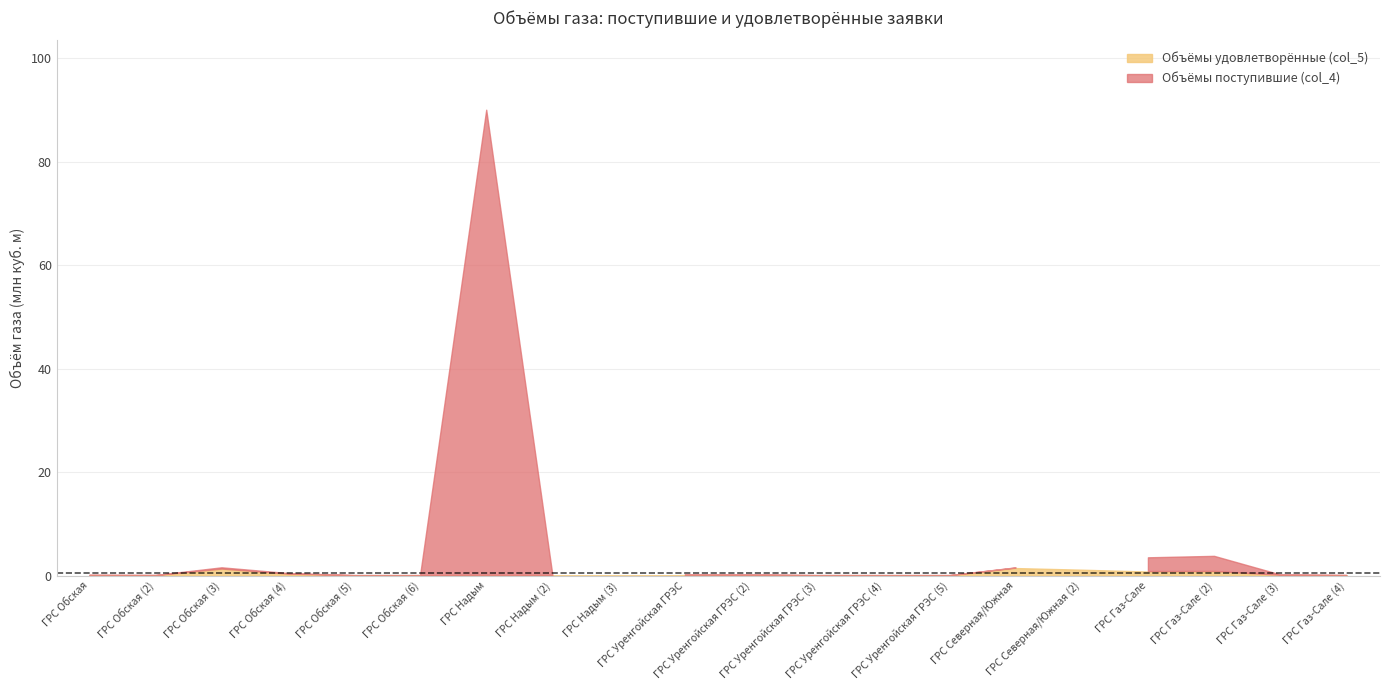

Which series changed the most between ГРС Уренгойская ГРЭС (3) and ГРС Газ-Сале (2)?

Объёмы поступившие (col_4)